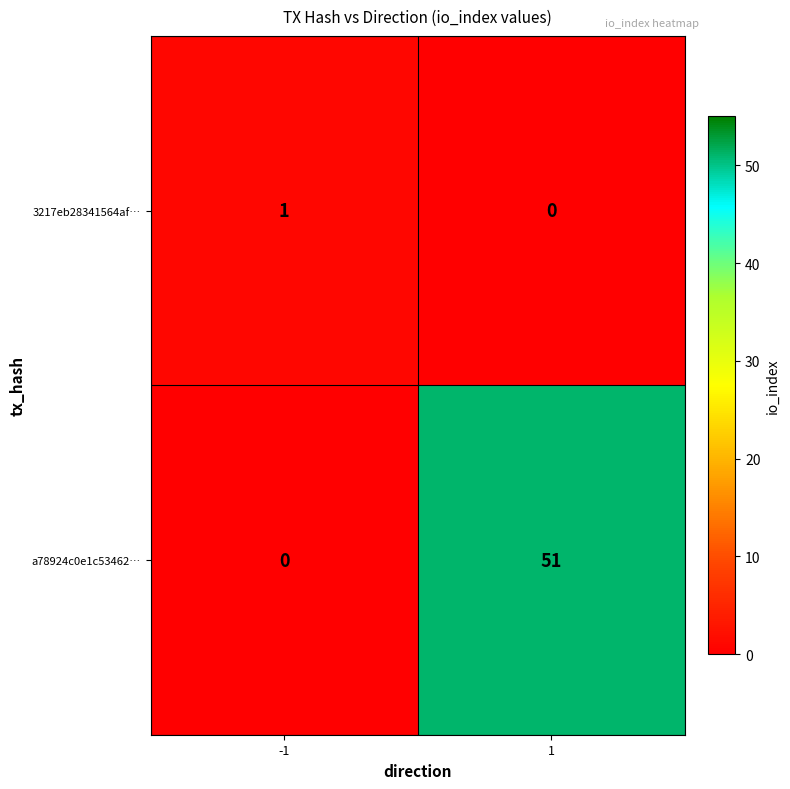

Reading right to left, what are all the values shown in this chart?

3217eb28341564af…: 0	1
a78924c0e1c53462…: 51	0